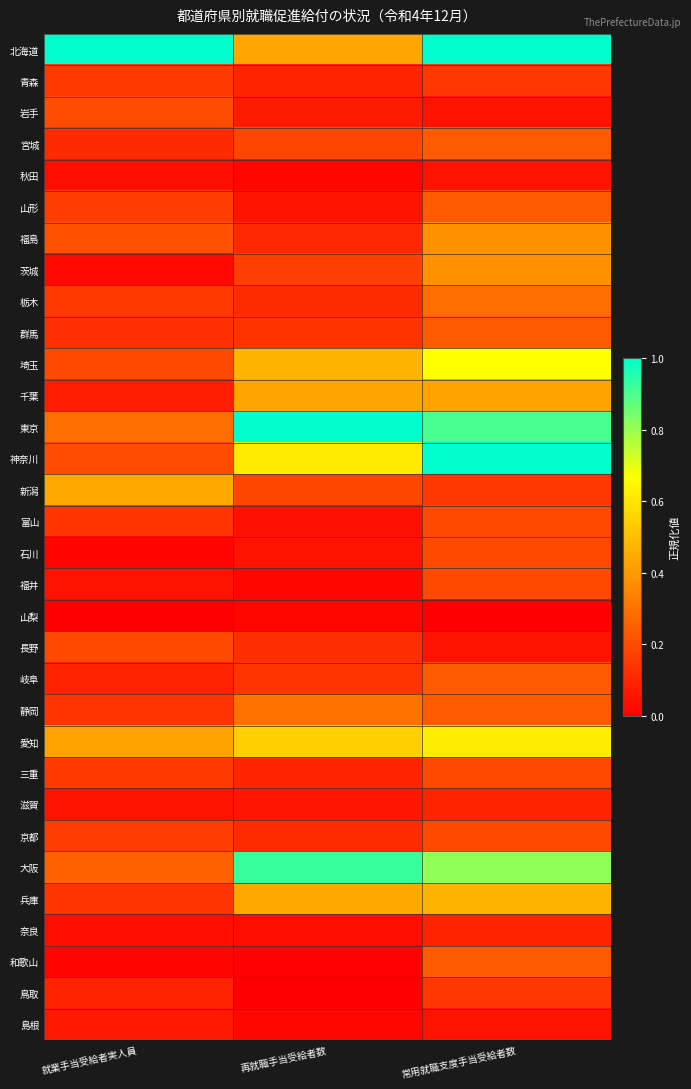

At which category is the sum across all series the highest?

常用就職支度手当受給者数